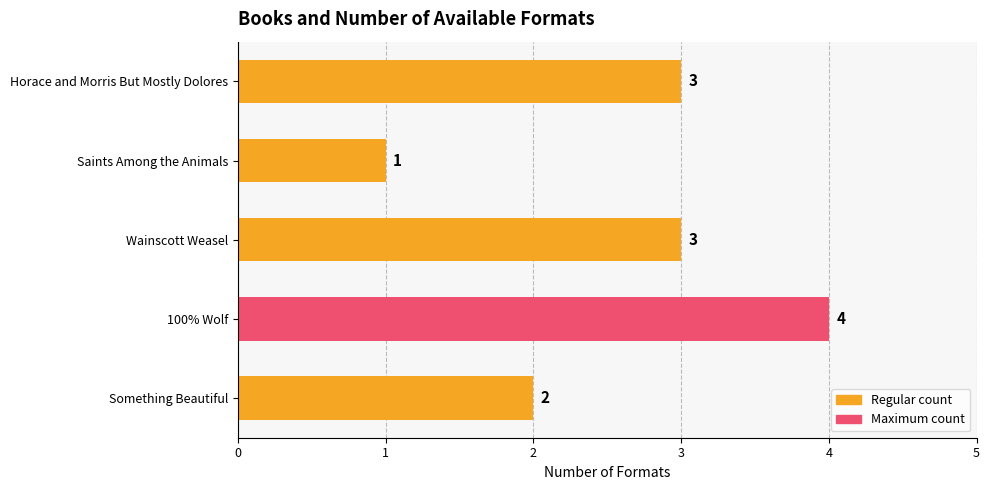

Reading bottom to top, what are all the values shown in this chart?

Something Beautiful=2	100% Wolf=4	Wainscott Weasel=3	Saints Among the Animals=1	Horace and Morris But Mostly Dolores=3